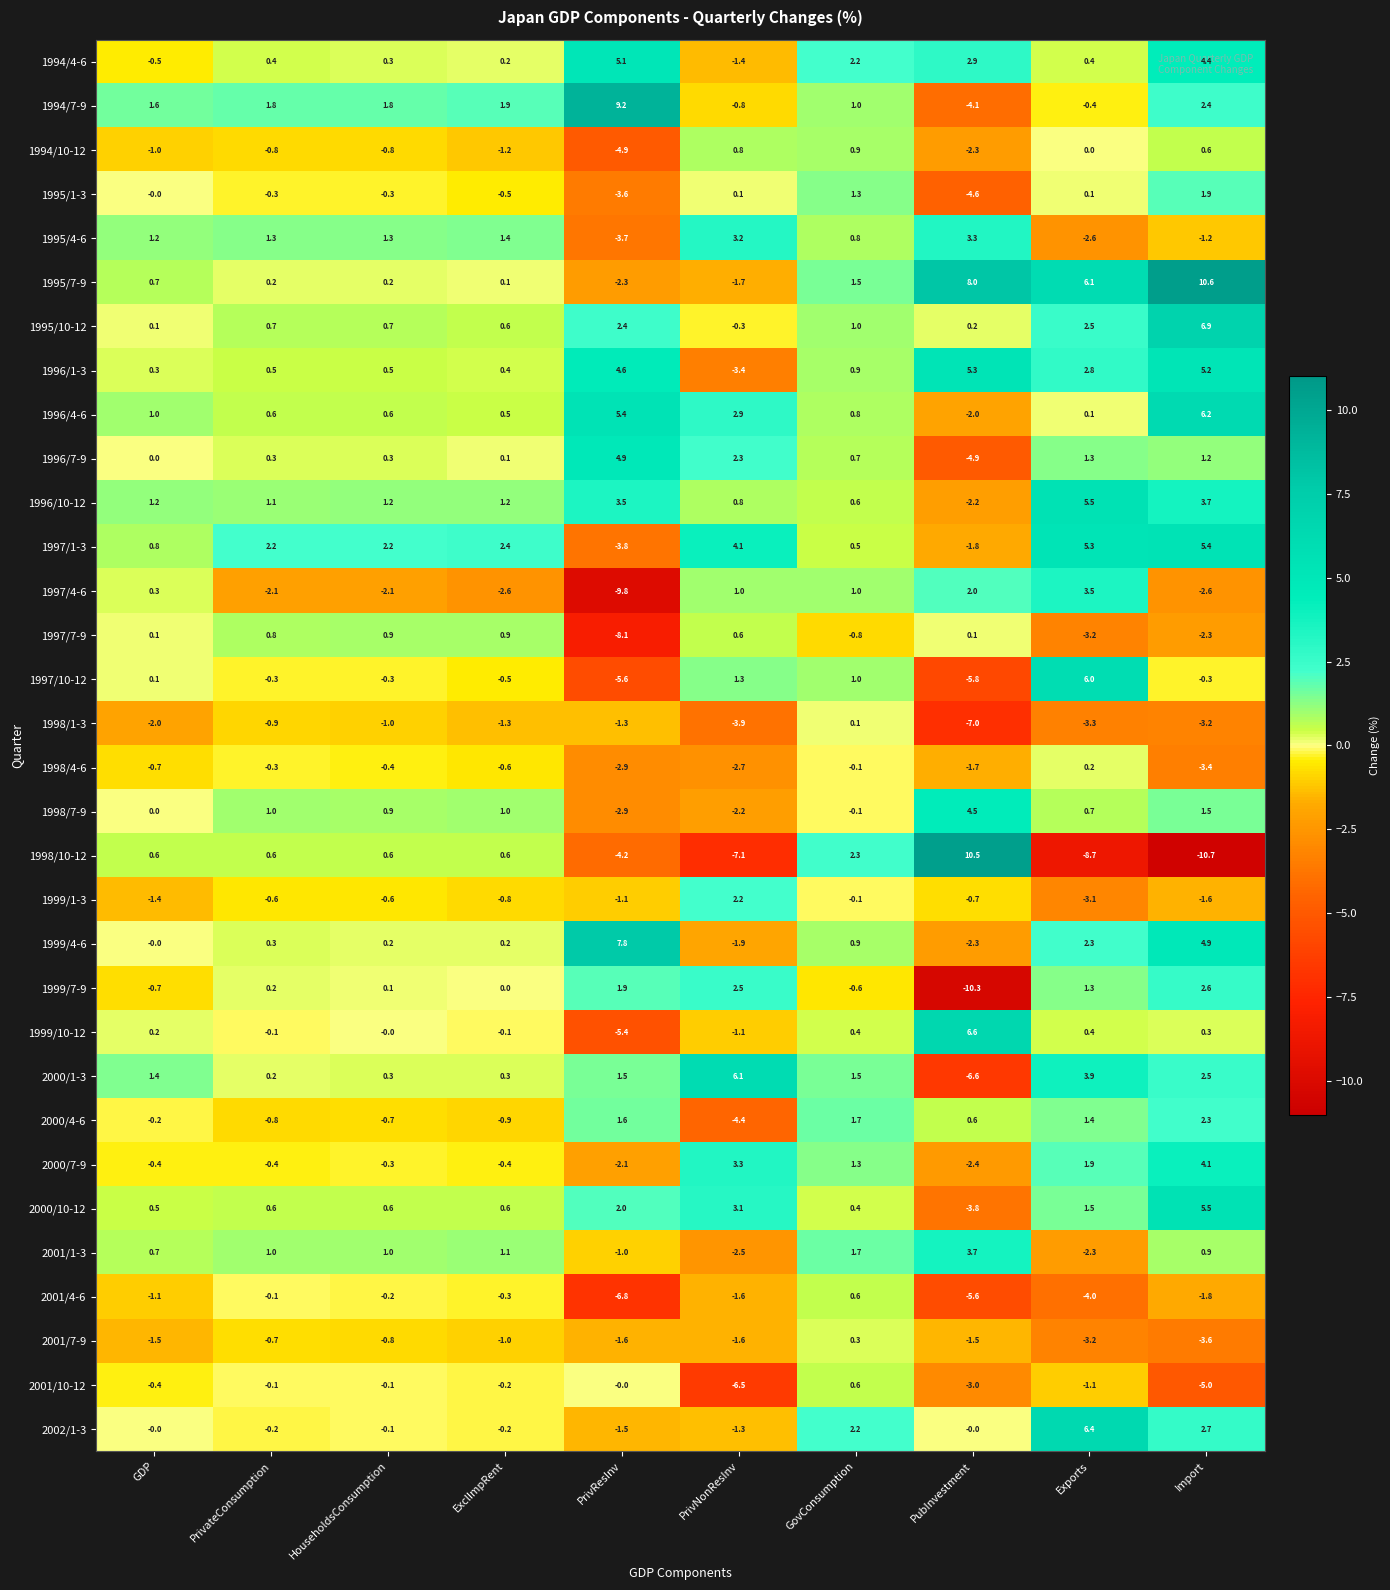

True or false: 1998/1-3 has a value of -3.2 at Import.

True